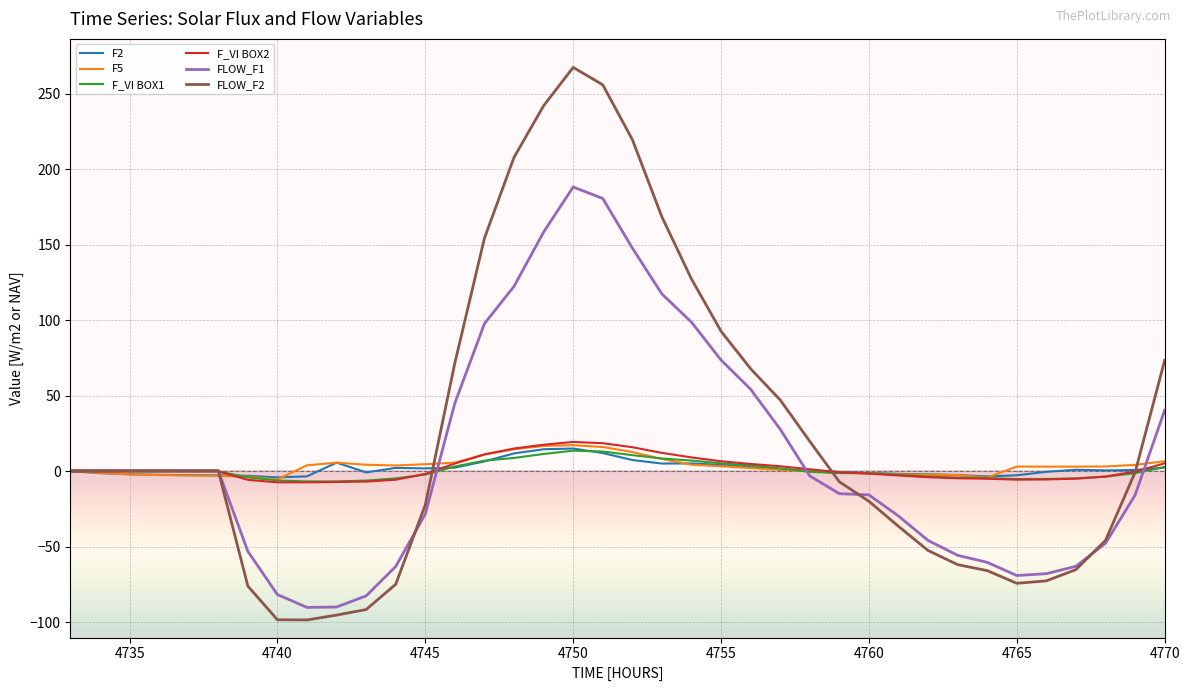

Which series has the widest spread of values?

FLOW_F2